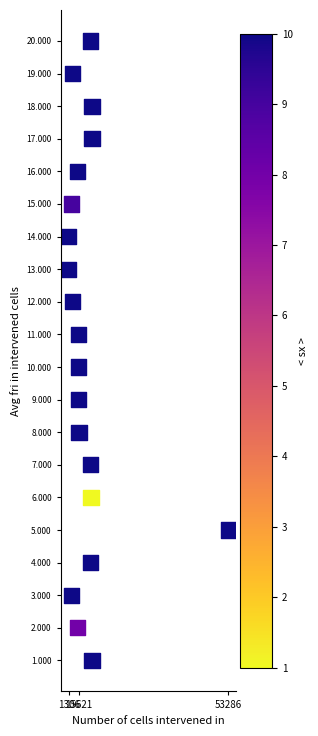

What is the range of Y values (max minus min)?

19